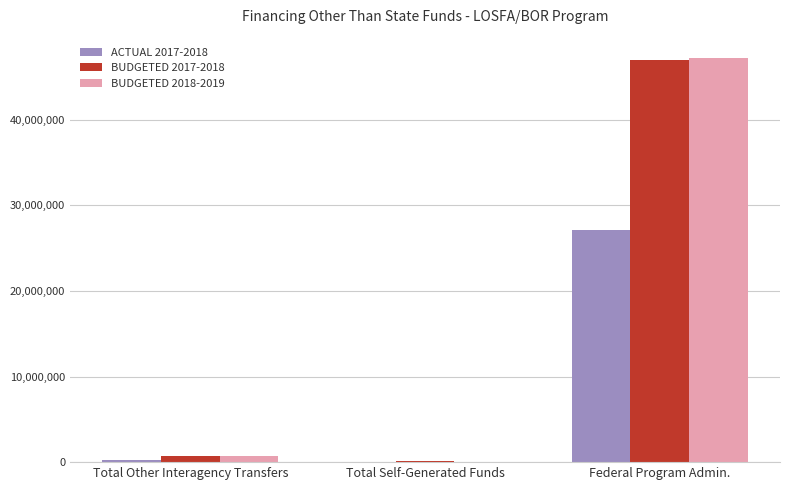

How many groups of bars are there?

3